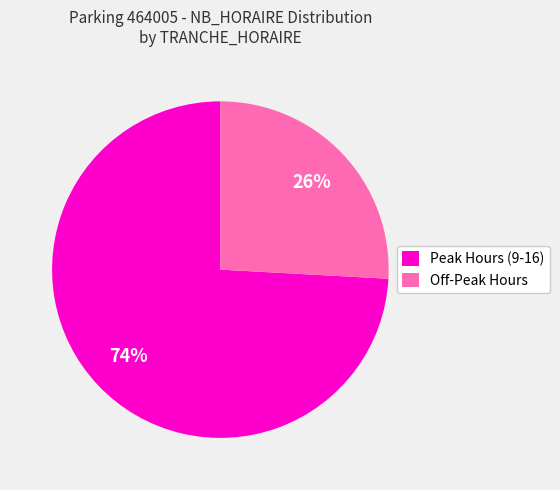

How many slices are in this pie chart?

2